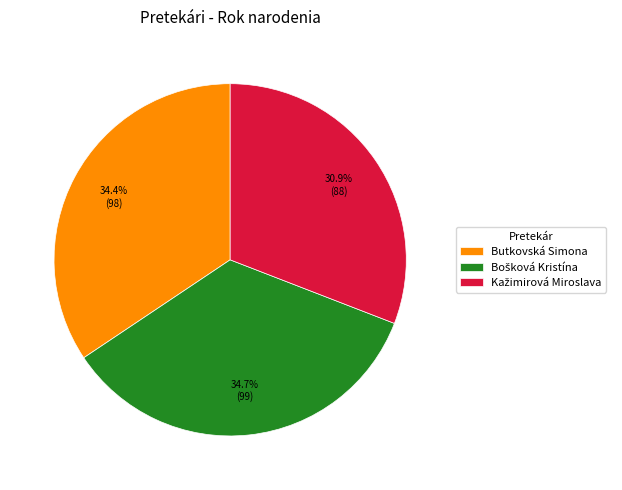

To the nearest percent, what portion does Butkovská Simona represent?

34%